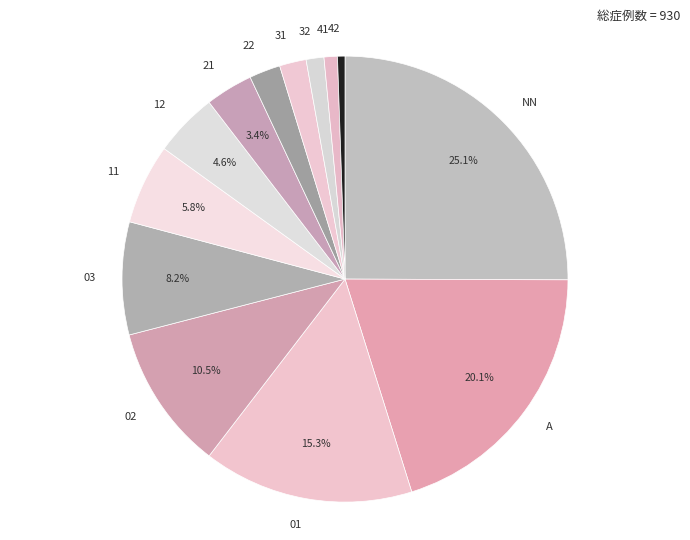

Combined, do 22 and 42 account for over 50%?

No